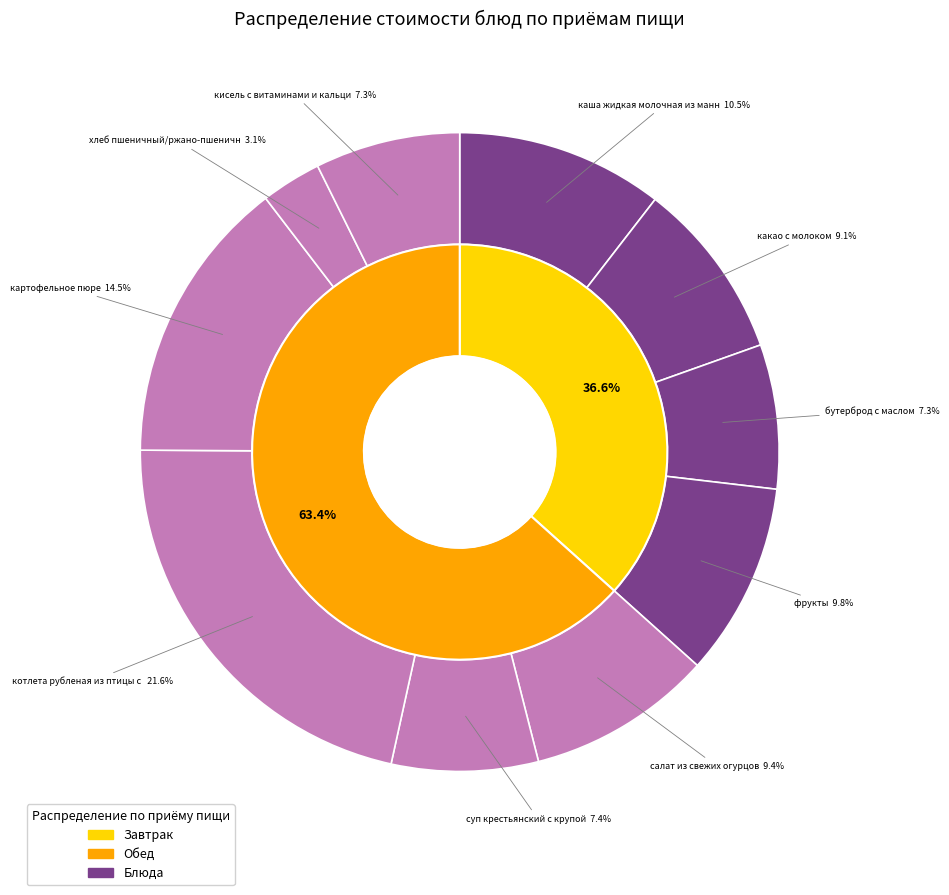

What is the change in value from бутерброд с маслом to кисель с витаминами и кальцием?

+0.1